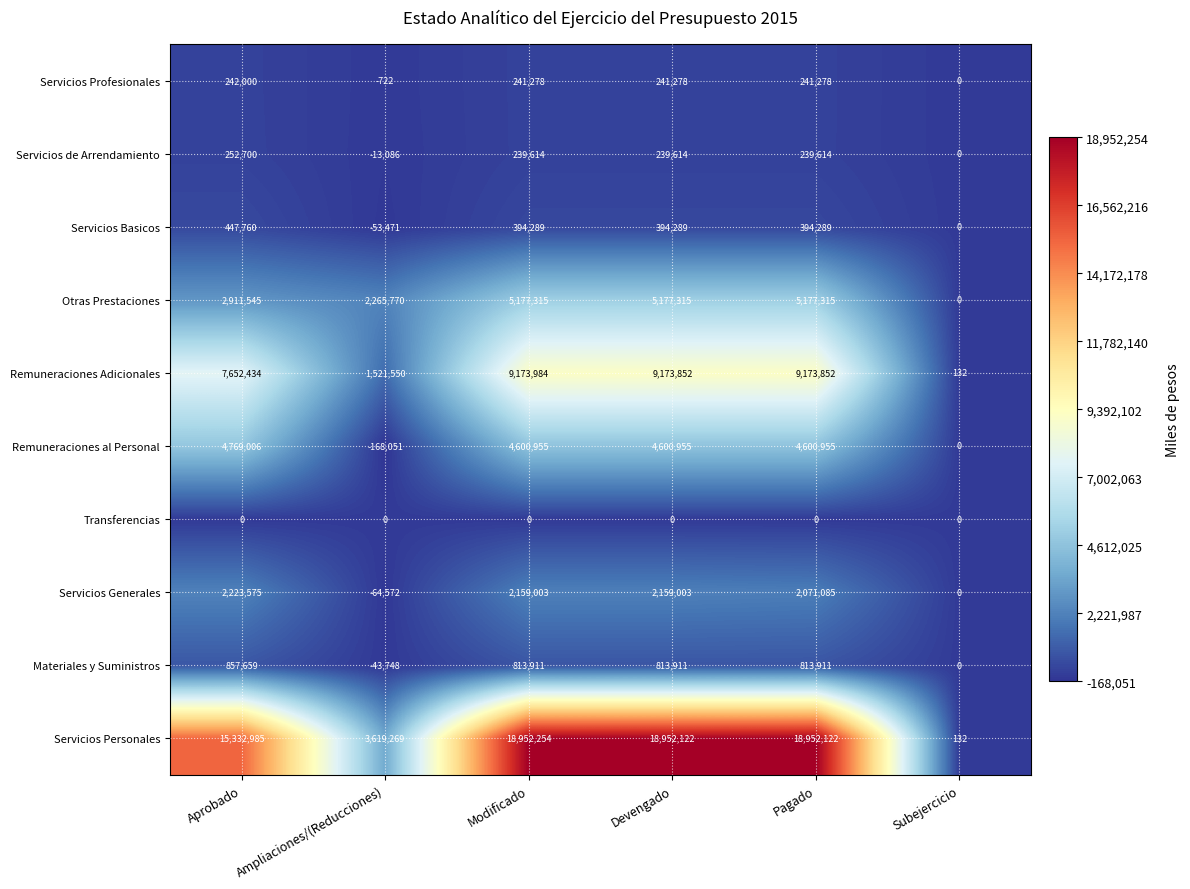

Which series changed the most between Aprobado and Pagado?

Servicios Personales